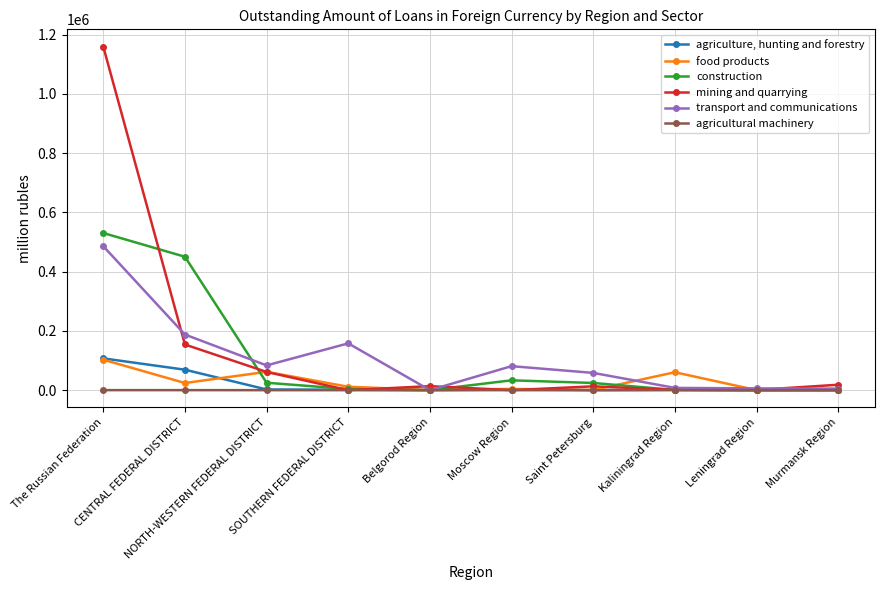

What is the average value of the agricultural machinery series?

41